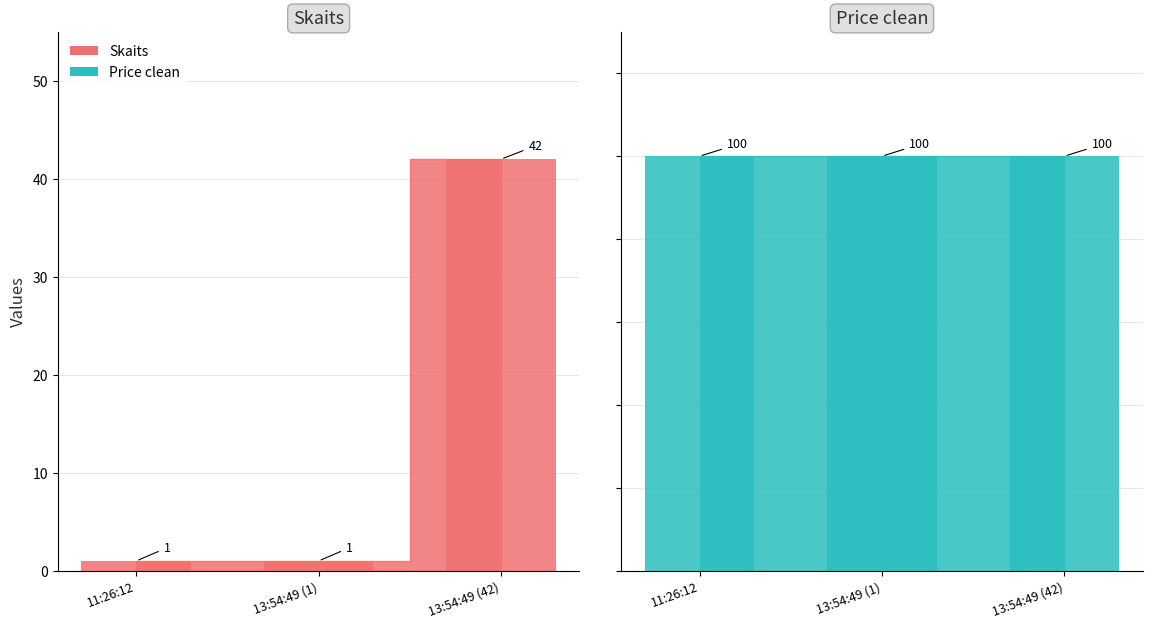

What is the smallest value displayed?

1